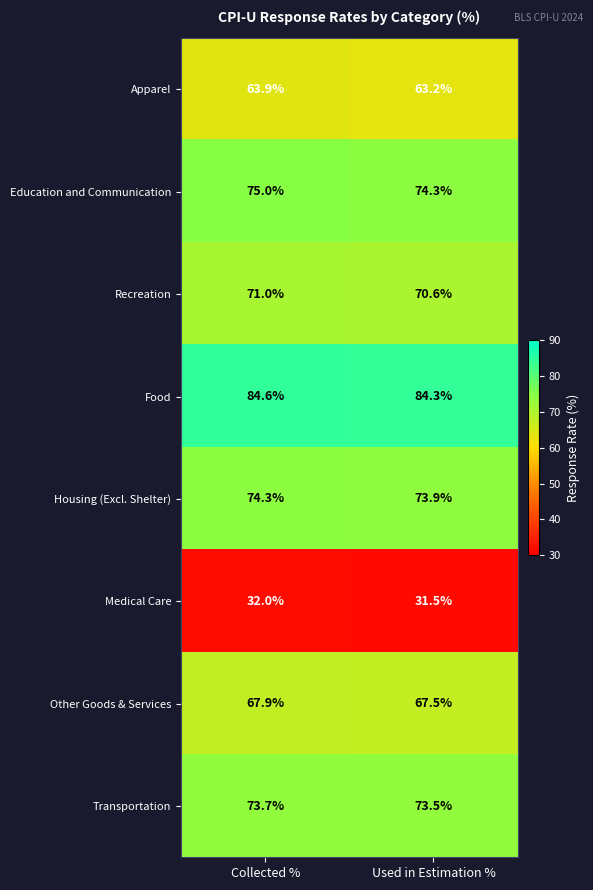

True or false: Transportation has a value of 73.7 at Collected %.

True